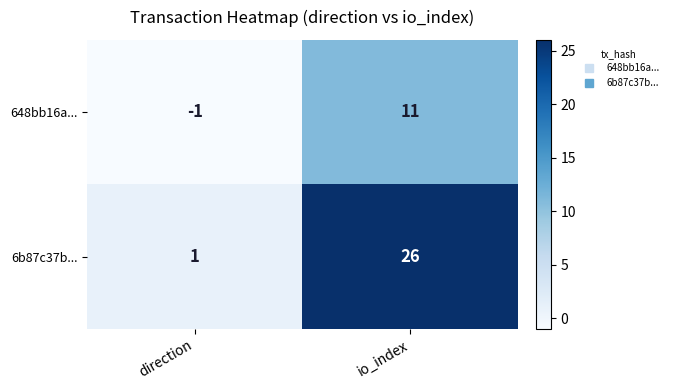

What is the greatest value displayed?

26